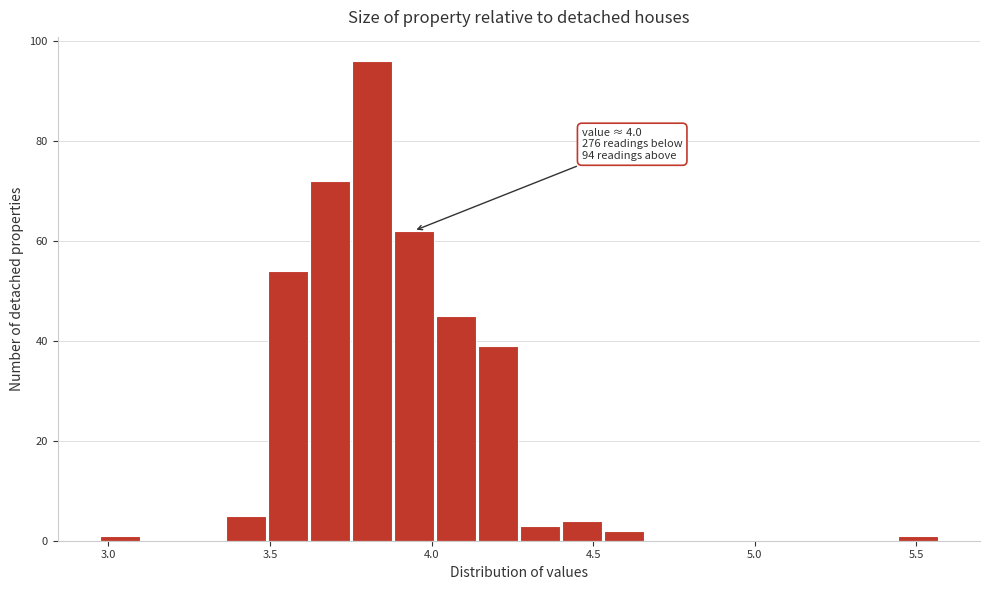

Read against the x-axis, roughly where is the centre of the tallest bar?

3.80